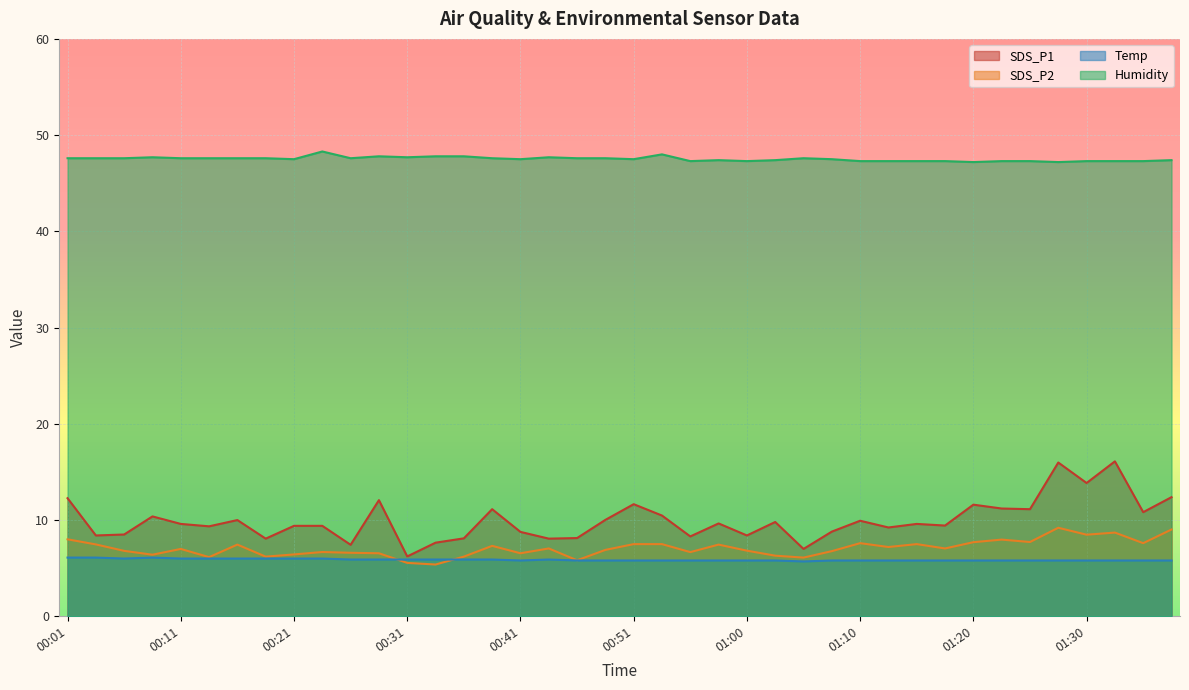

The Temp series shows 8.5 at 01:20. True or false?

False